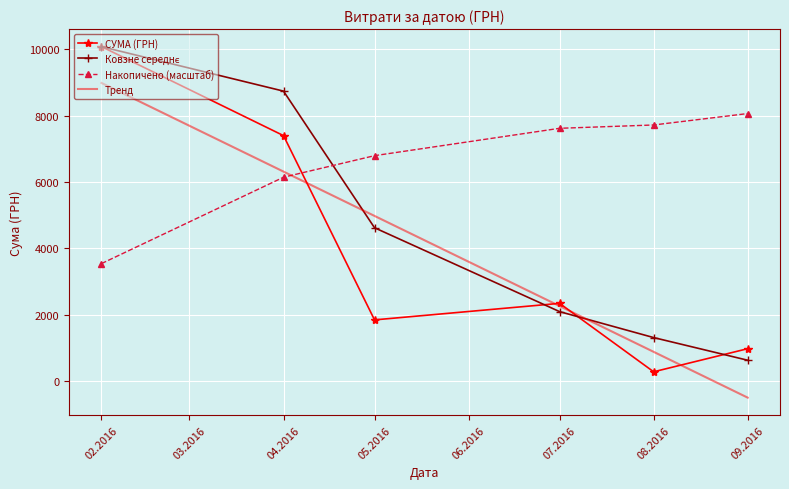

What is the approximate value of Накопичено (масштаб) at 09.2016?

8059.3